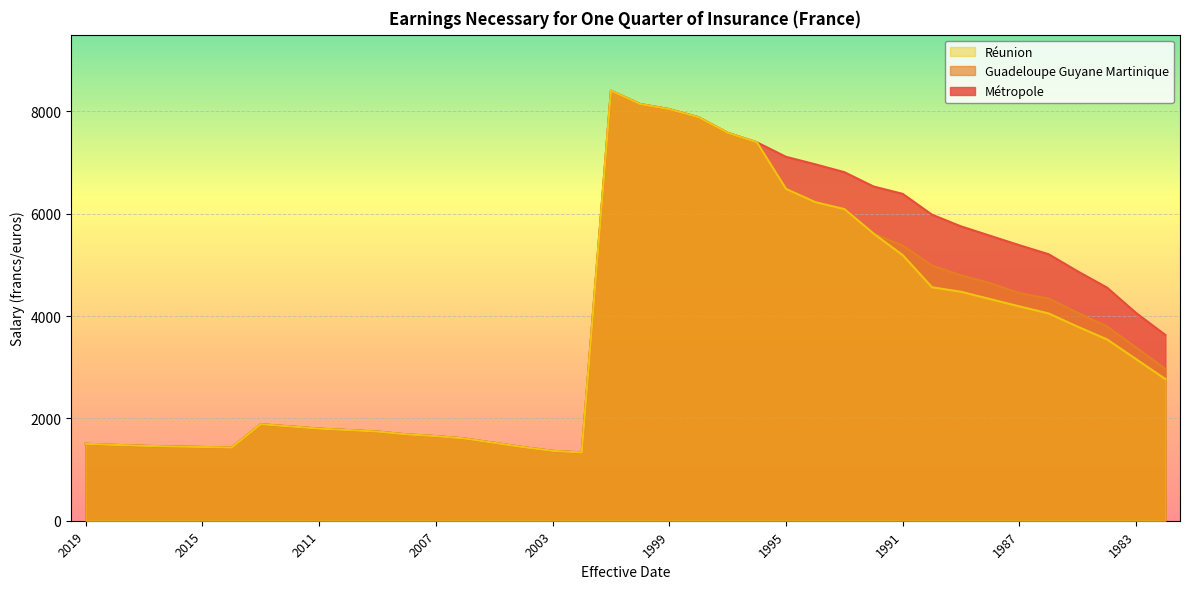

What is the value of the Métropole point at the 38th from the left?

3630.0